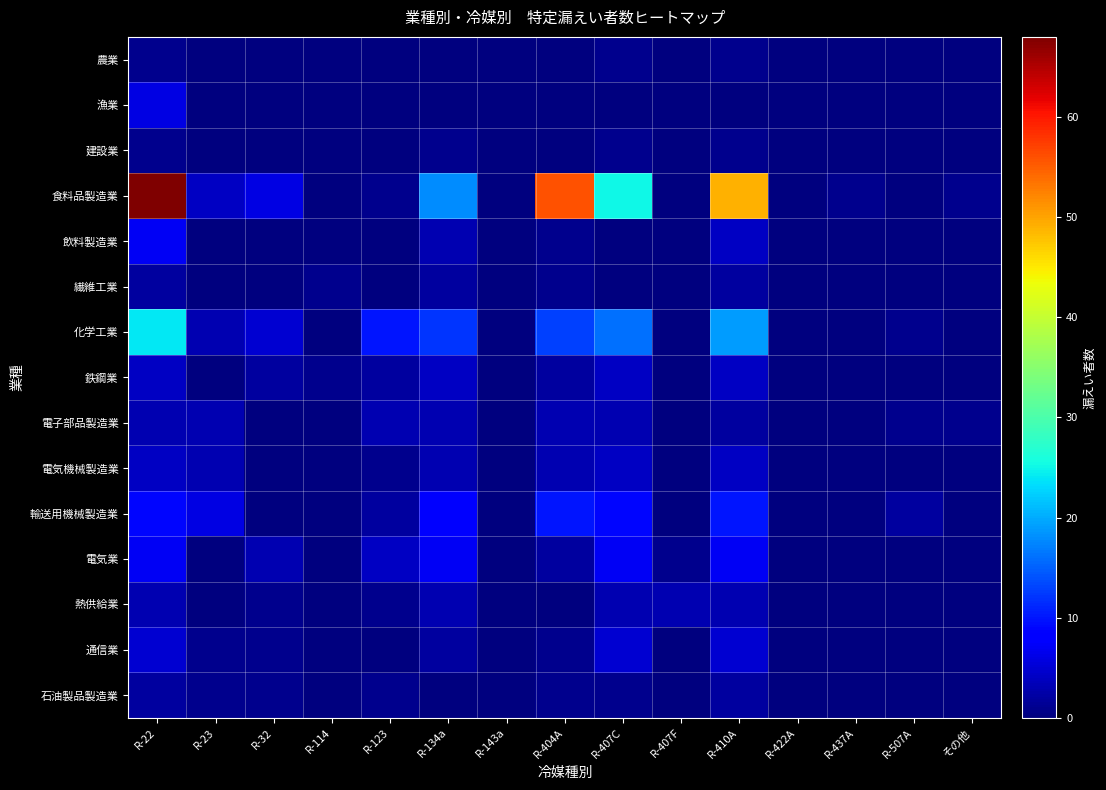

What is the total value across all series at R-134a?

66